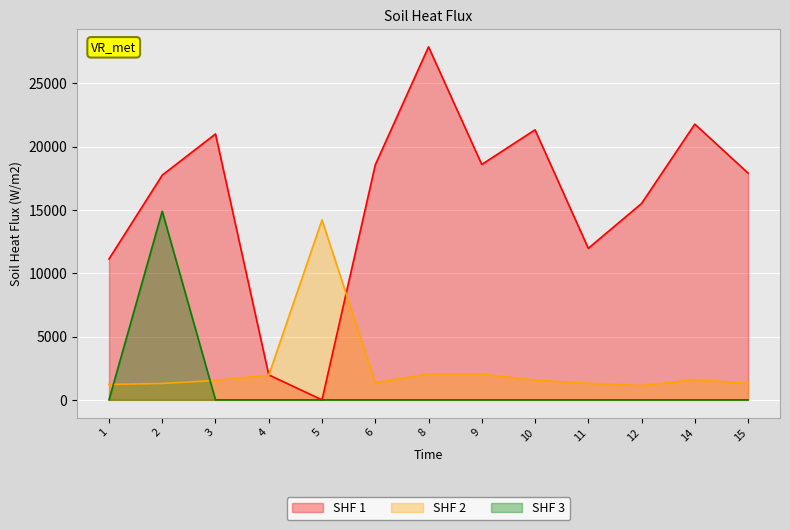

Does the chart display data point markers on the line(s)?

No